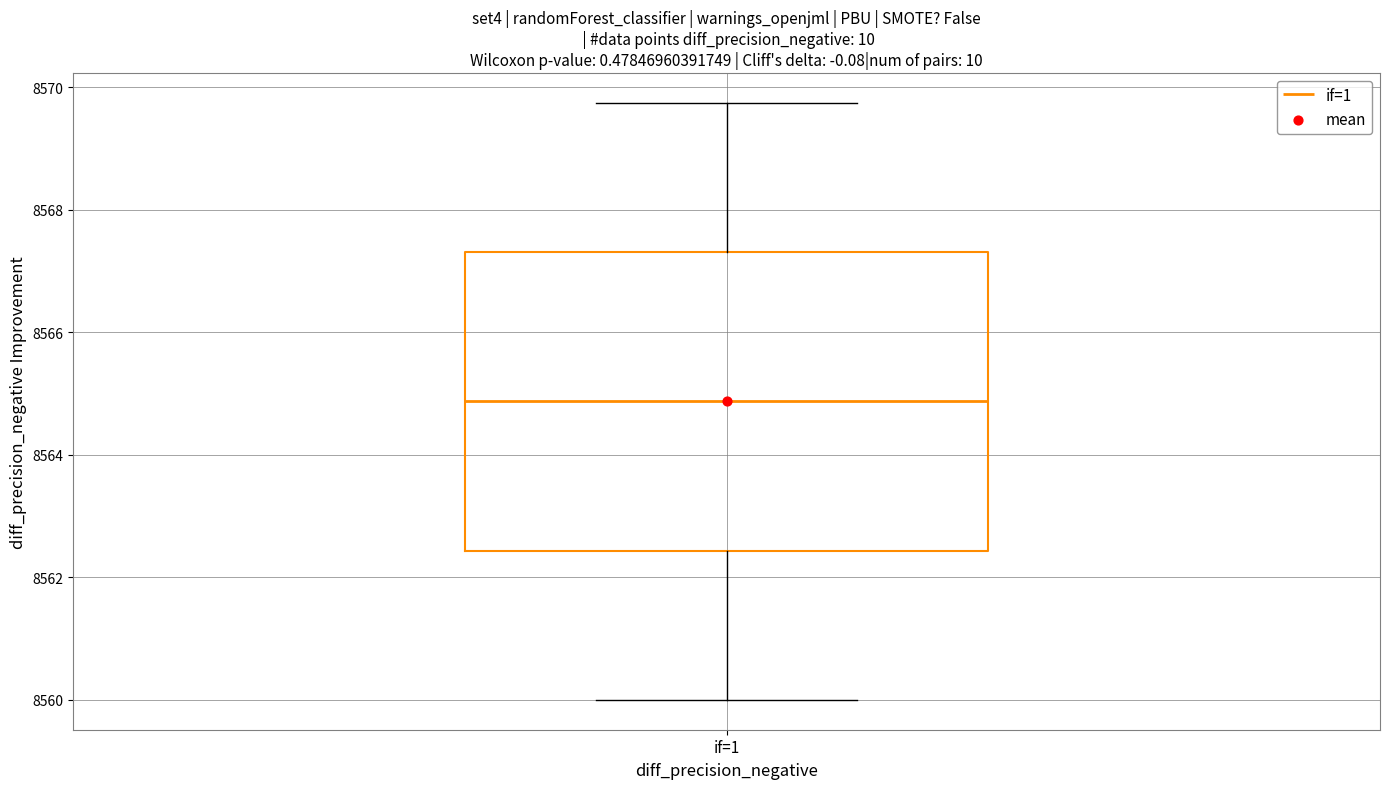

Read this box plot against the y-axis: the position of the median line, the range covered by the box, and the ends of both whiskers. The values are not printed on the chart, so give them approximately, as read against the axis.

median 8564.8, box 8562.4 to 8567.4, whiskers 8560.0 to 8569.8